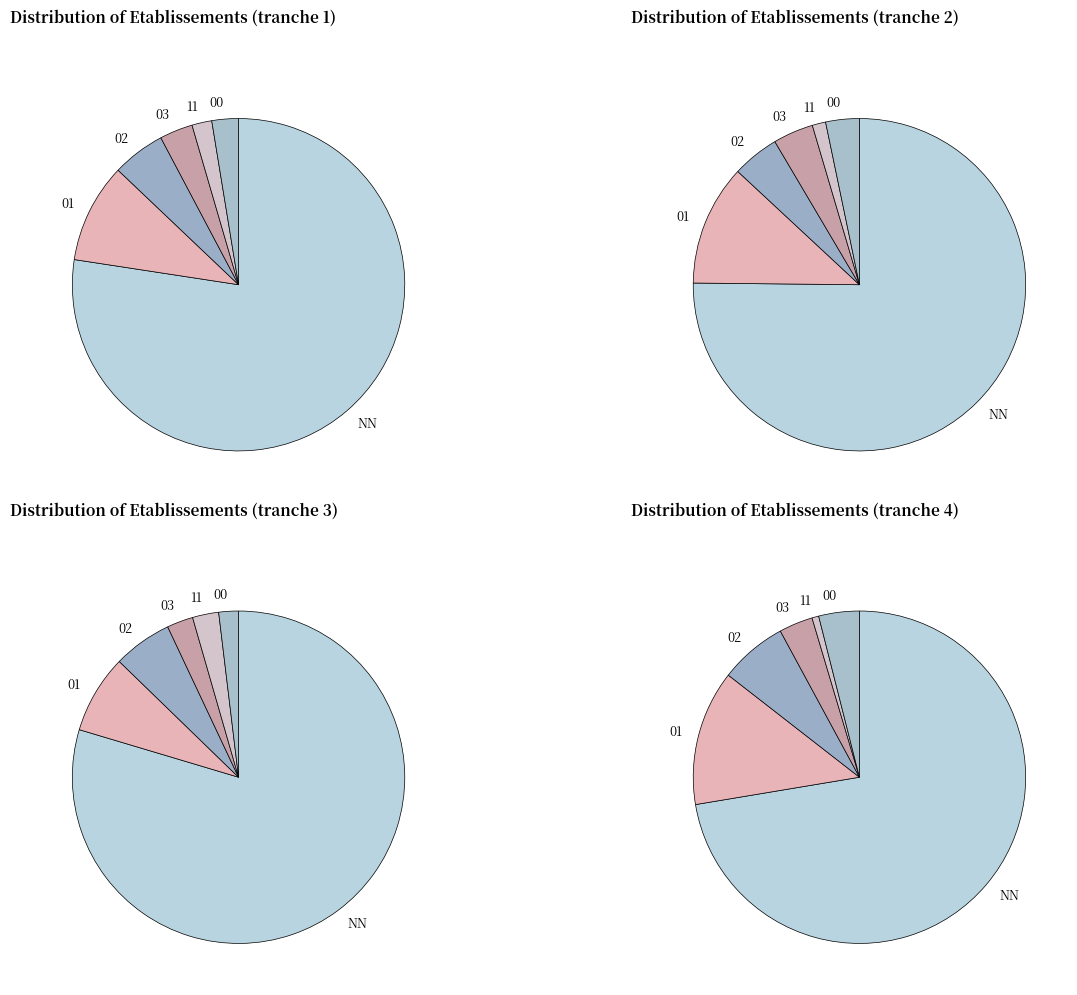

Rank the categories by value from highest to lowest.

NN, 01, 02, 03, 00, 11